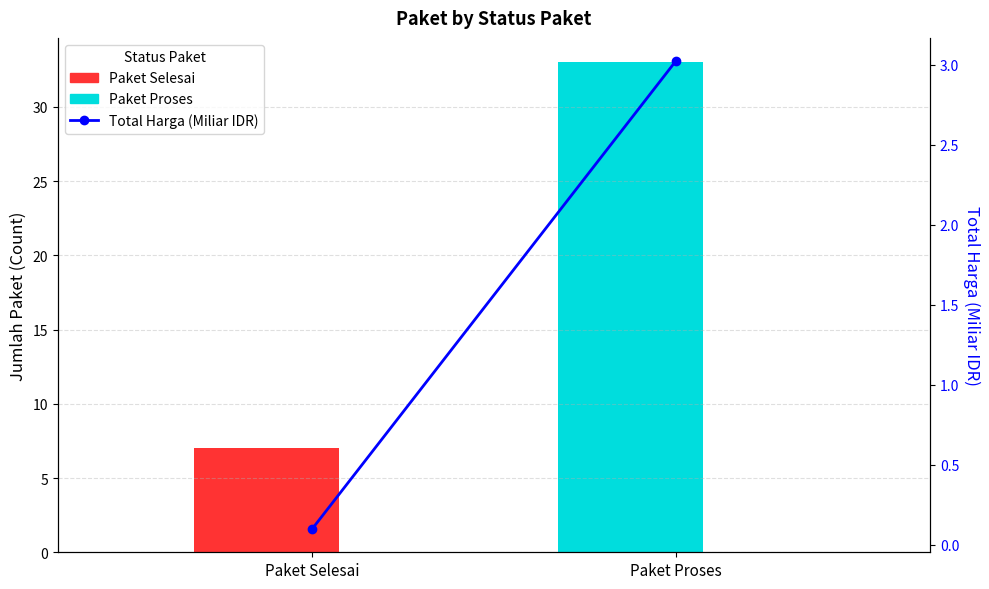

What is the label of the 1st bar from the right?

Paket Proses